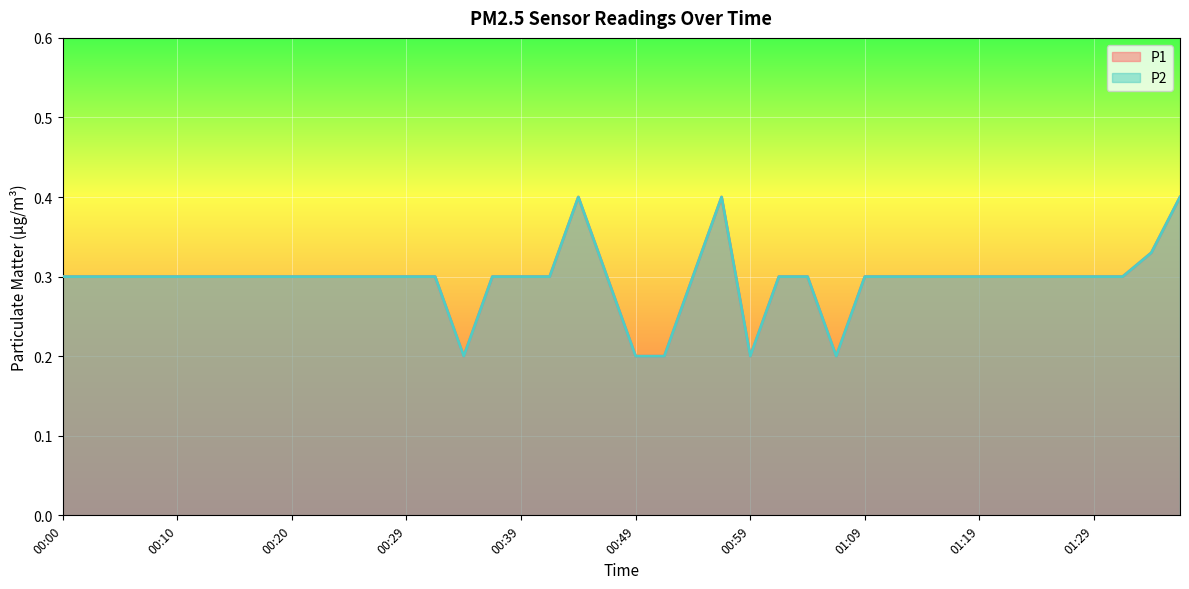

Where is P2 nearest to the value 0?

00:34